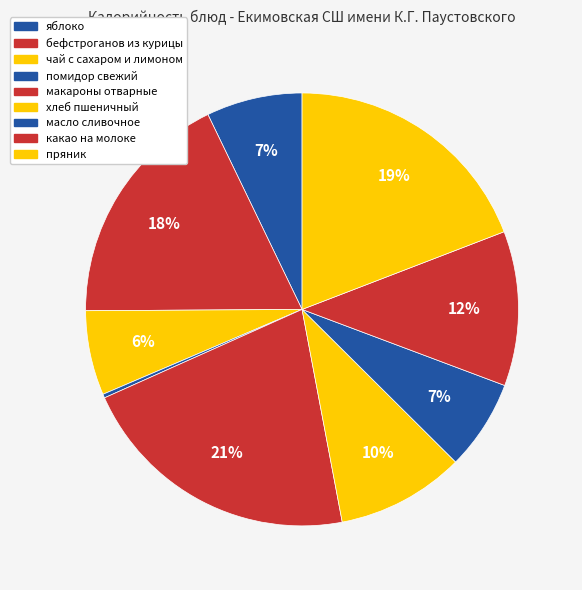

To the nearest percent, what is the difference between the largest and smallest slice percentages?

21%